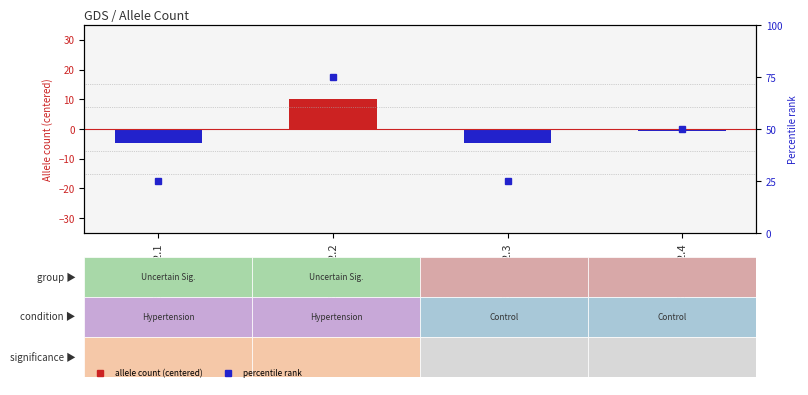

Does the chart contain any negative values?

Yes